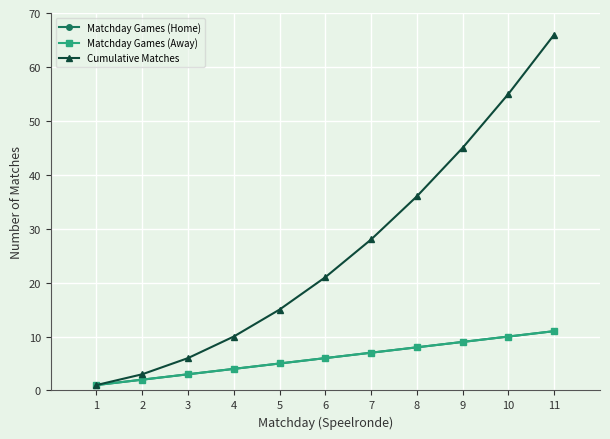

Does the chart have visible grid lines?

Yes